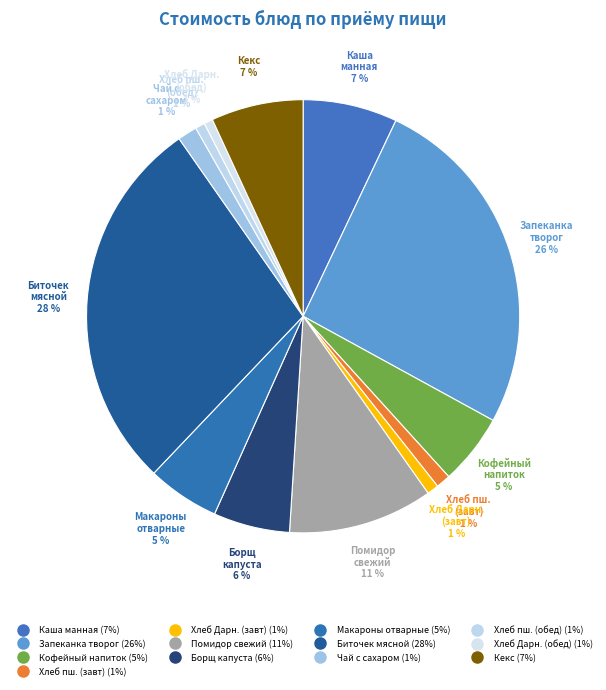

How many slices are in this pie chart?

13